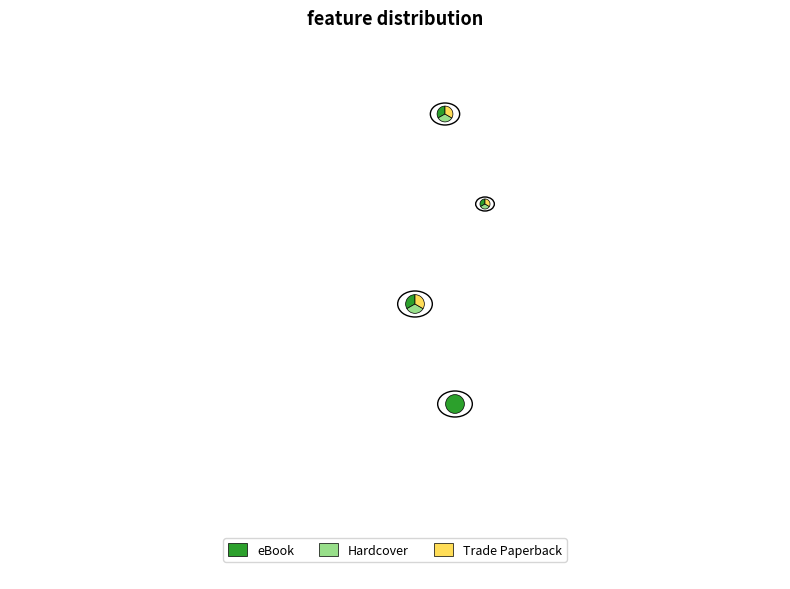

How many slices are in this pie chart?

4